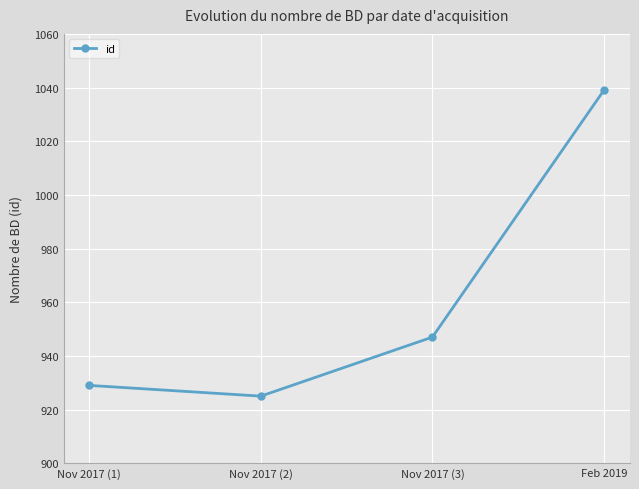

What is the label of the 4th point from the right?

Nov 2017 (1)